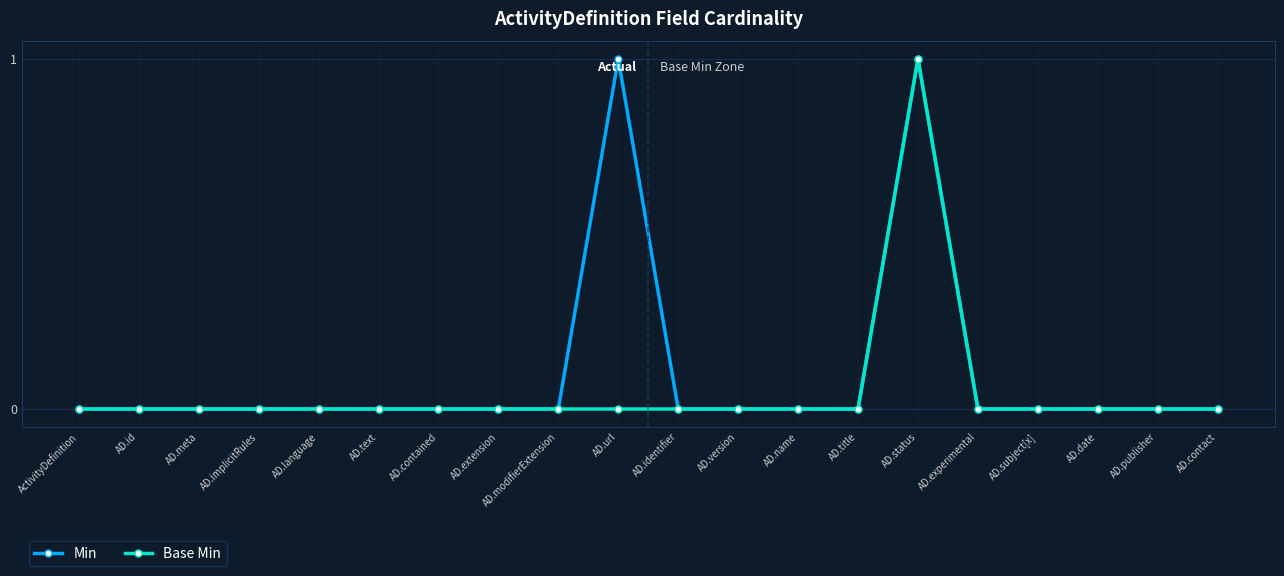

True or false: Min has a value of 0 at AD.implicitRules.

True